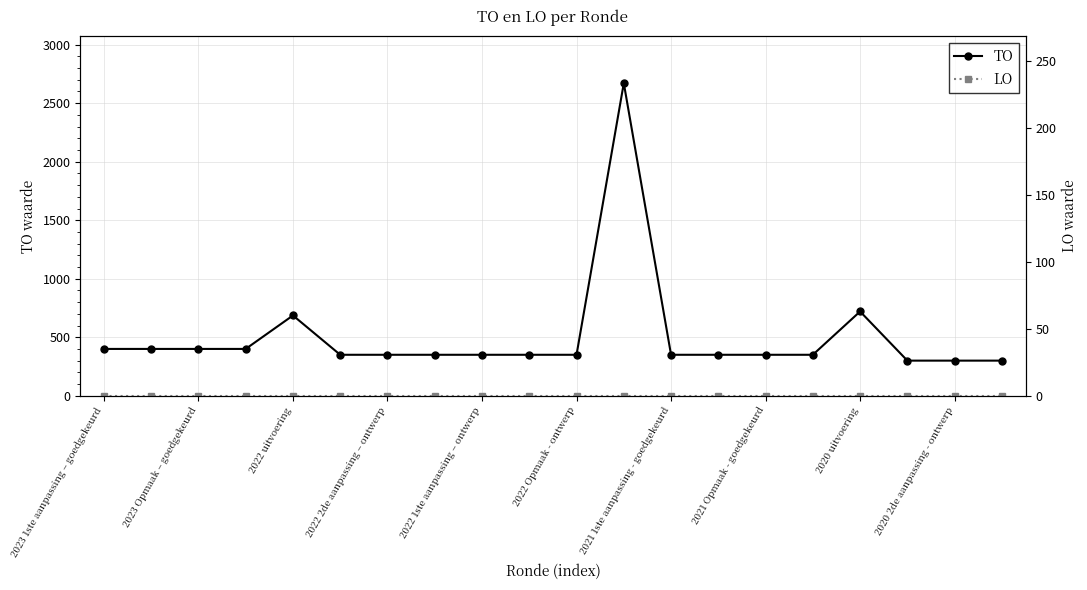

Which category has the highest value in the LO series?

2023 1ste aanpassing – goedgekeurd